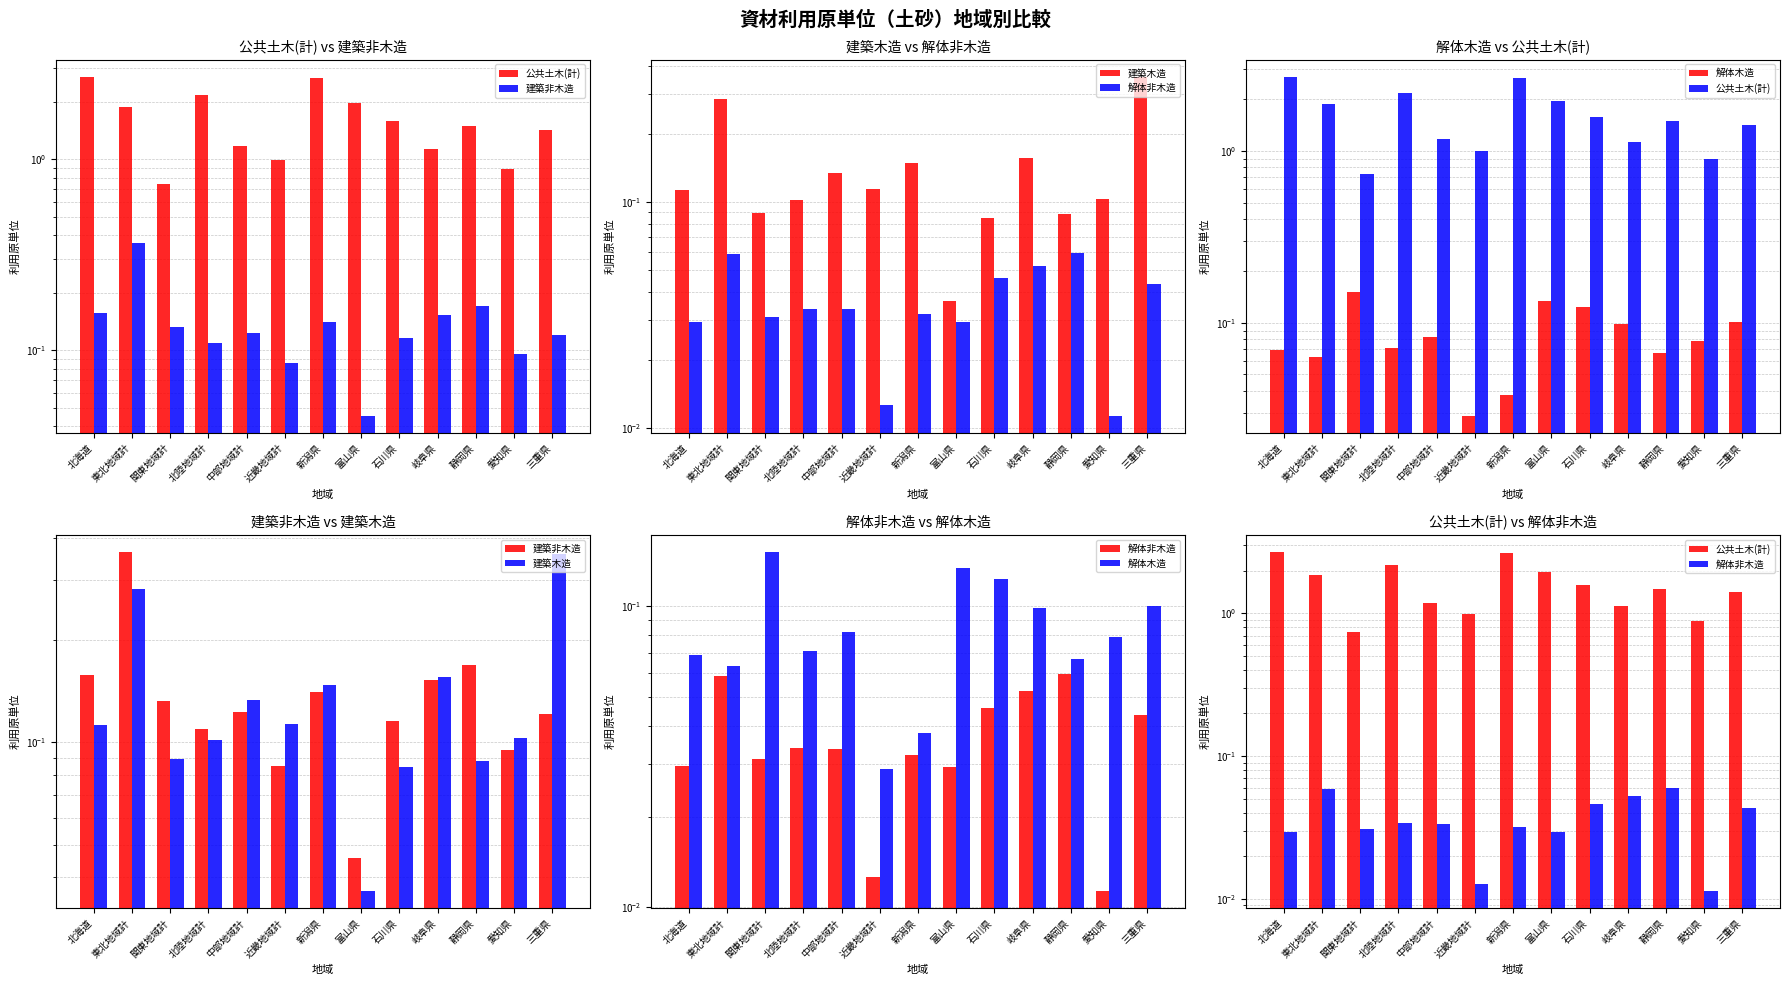

The 解体非木造 series shows 0.1 at 石川県. True or false?

False